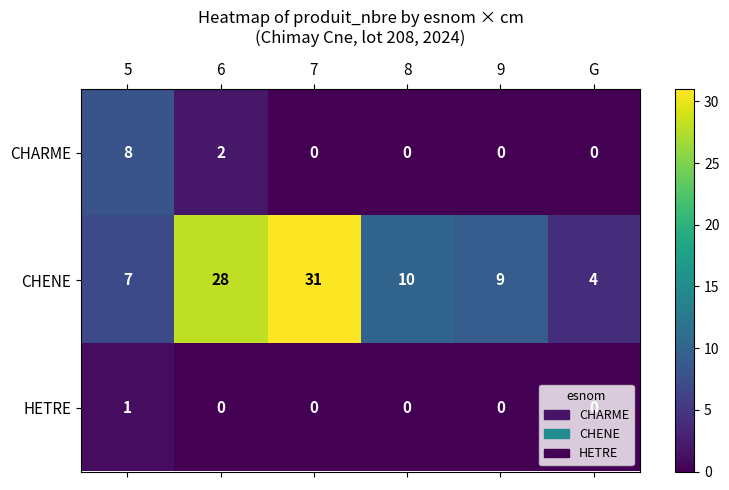

At which label is CHARME closest to 4?

6